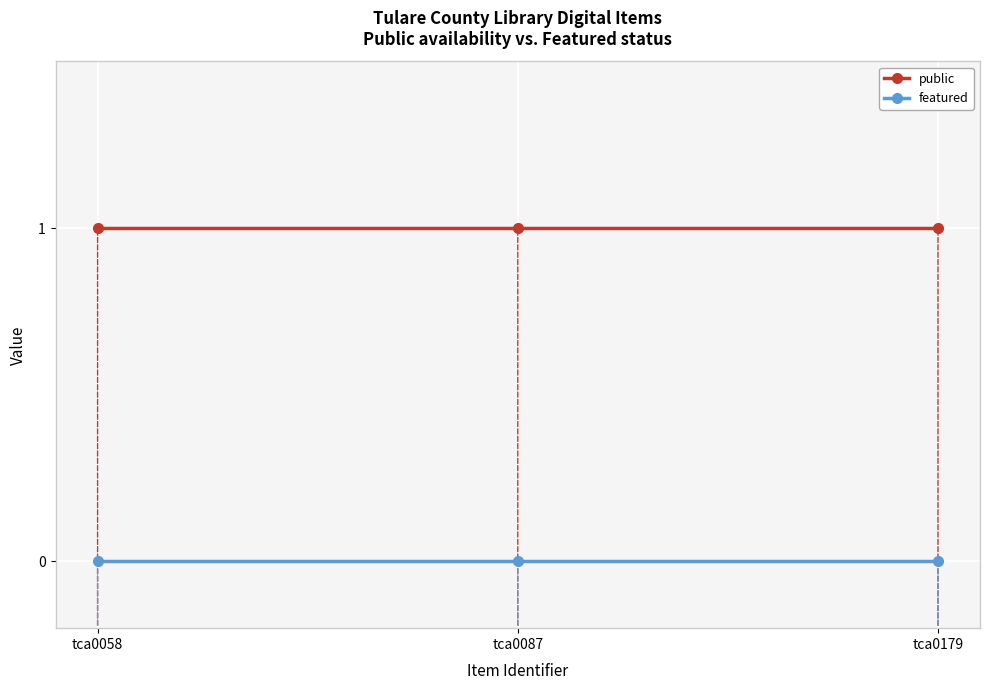

Reading left to right, list all the values displayed in this chart.

public: tca0058=1	tca0087=1	tca0179=1
featured: tca0058=0	tca0087=0	tca0179=0